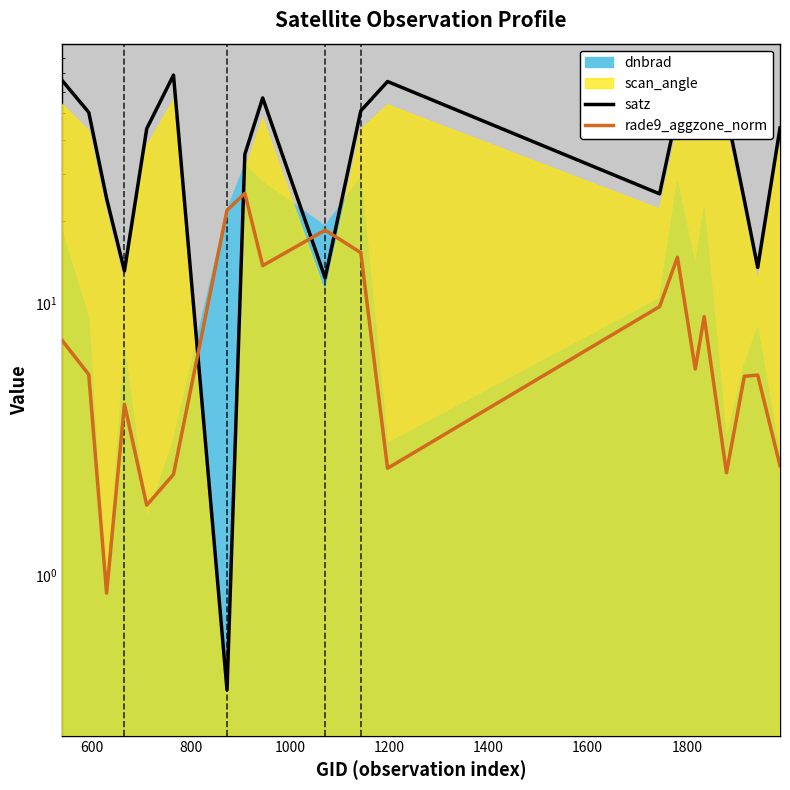

True or false: satz and rade9_aggzone_norm intersect in this chart.

True